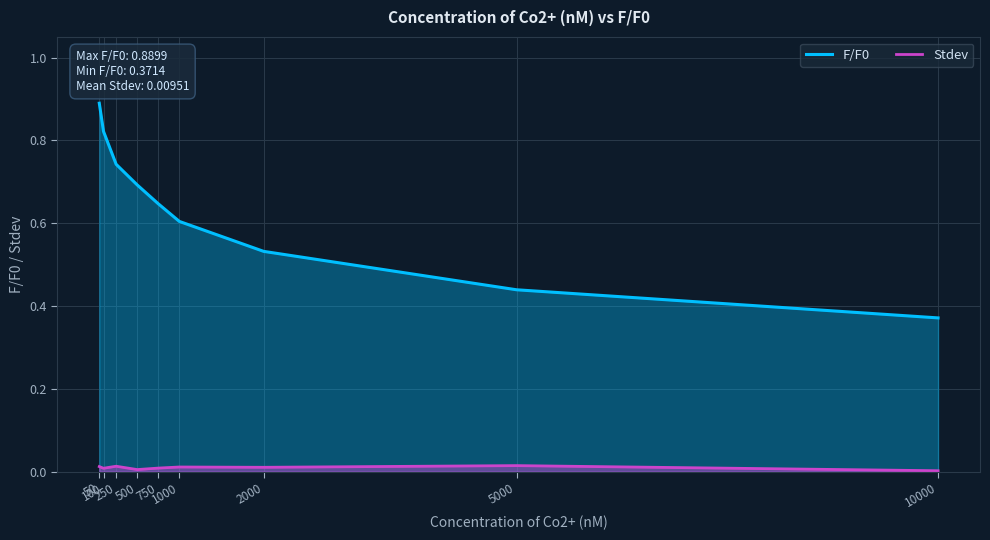

At 2000, list the series in order from largest to smallest.

F/F0, Stdev